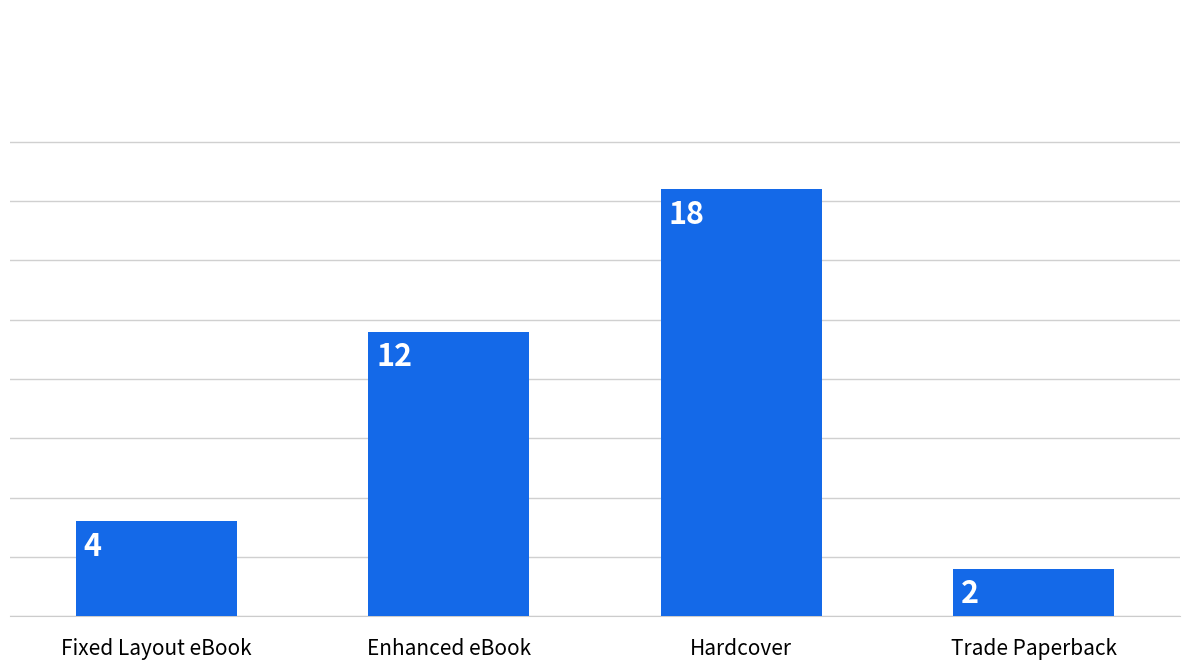

Rank the categories by value from highest to lowest.

Hardcover, Enhanced eBook, Fixed Layout eBook, Trade Paperback